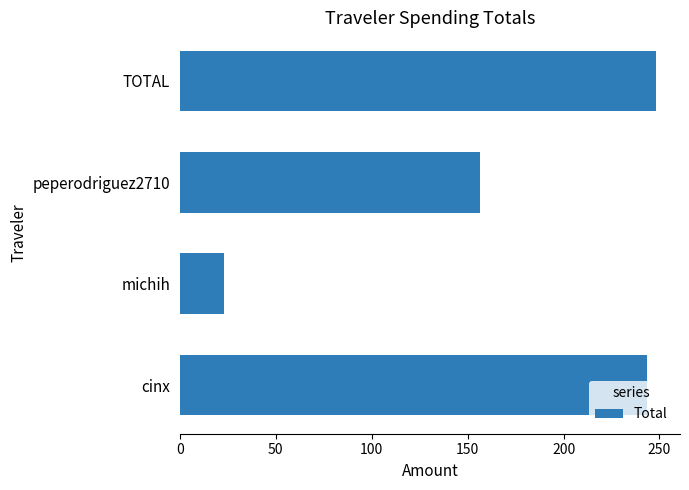

True or false: the data shows 363.0 at cinx.

False